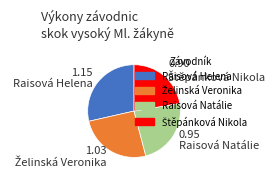

Is there any slice that represents more than half of the pie?

No